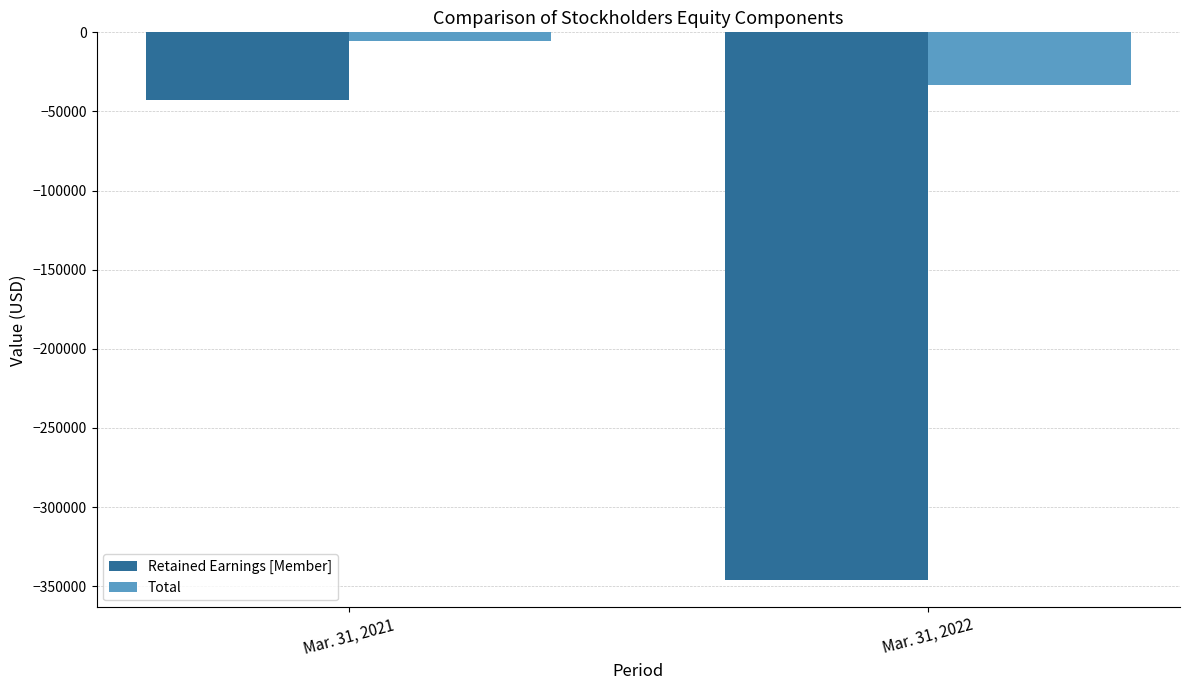

The value of Retained Earnings [Member] at Mar. 31, 2021 is -13170. True or false?

False